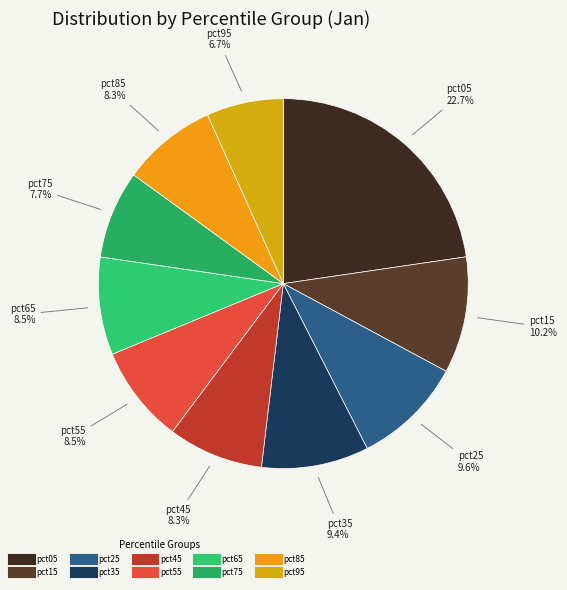

How many slices are in this pie chart?

10